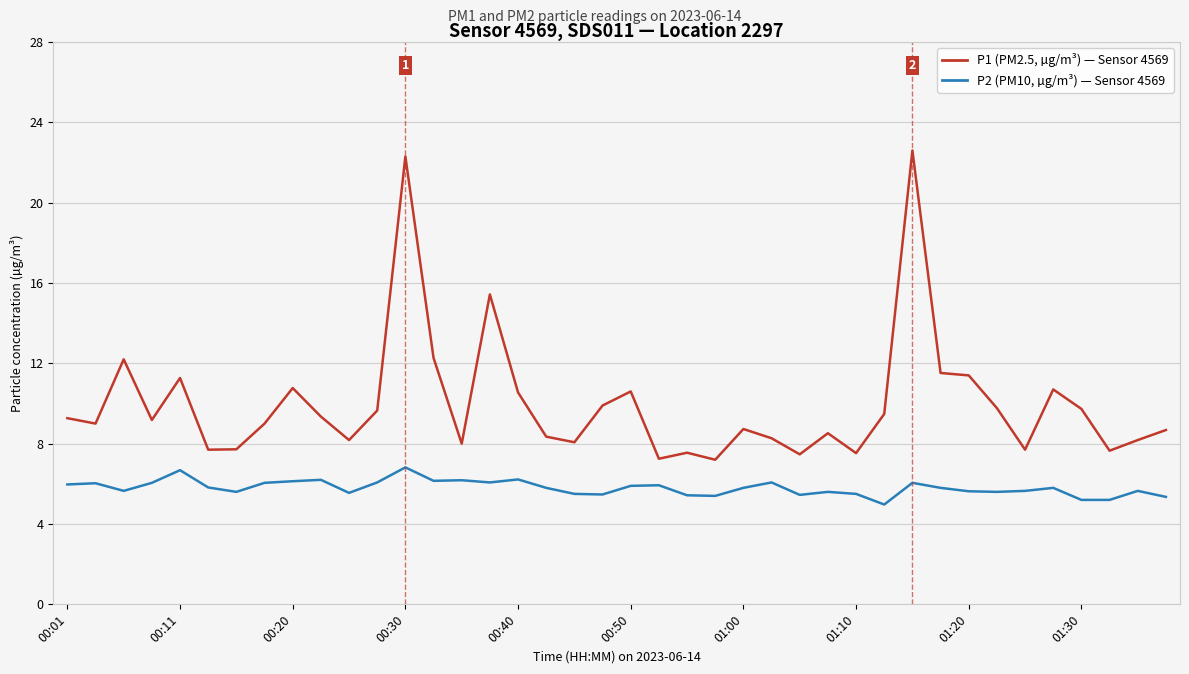

True or false: P1 (PM2.5, µg/m³) — Sensor 4569 and P2 (PM10, µg/m³) — Sensor 4569 cross at least once.

False